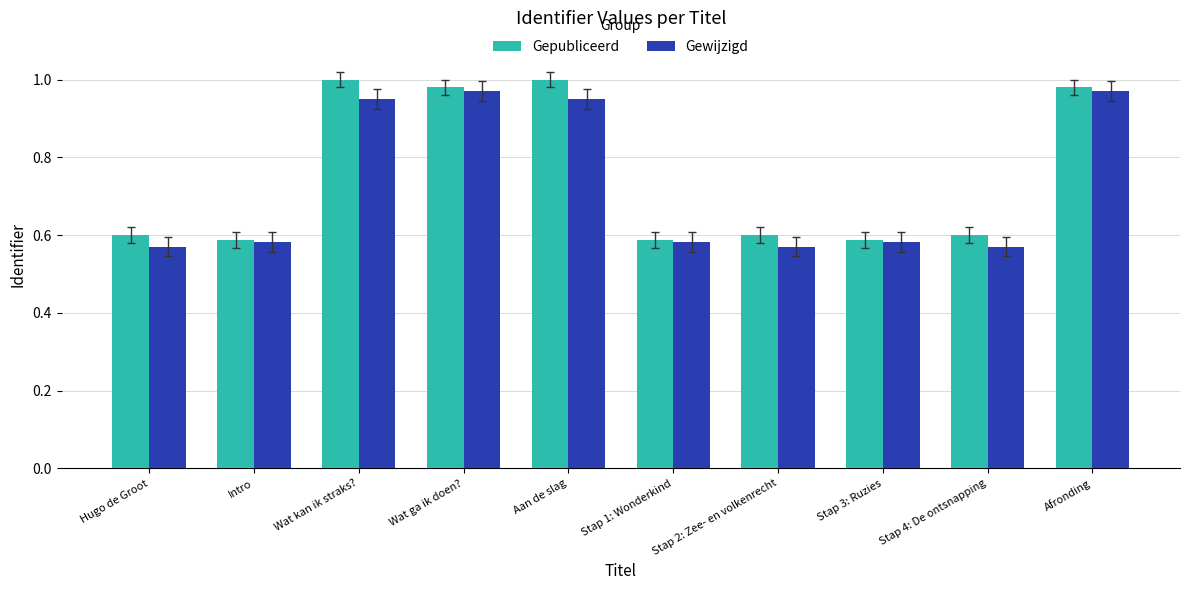

At how many categories does at least one series exceed 0?

10